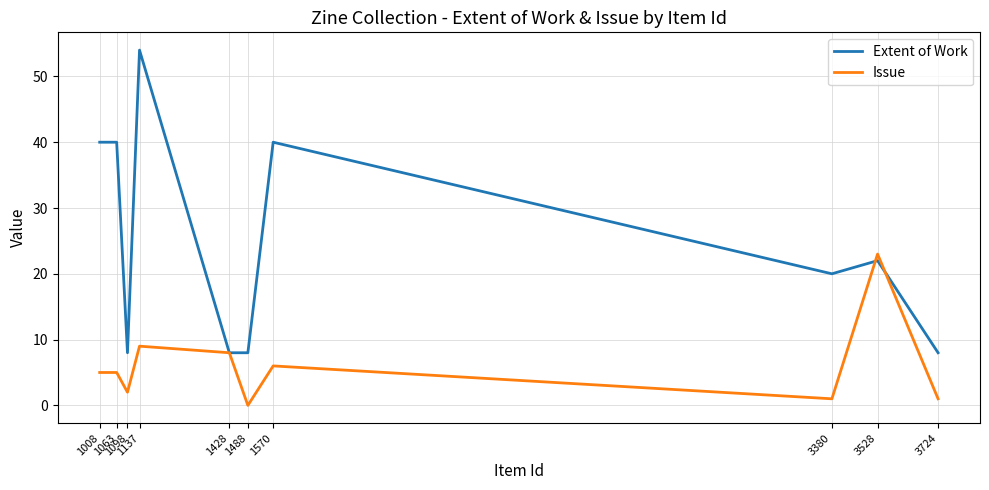

What is the spread (max minus min) of values at 3724?

7